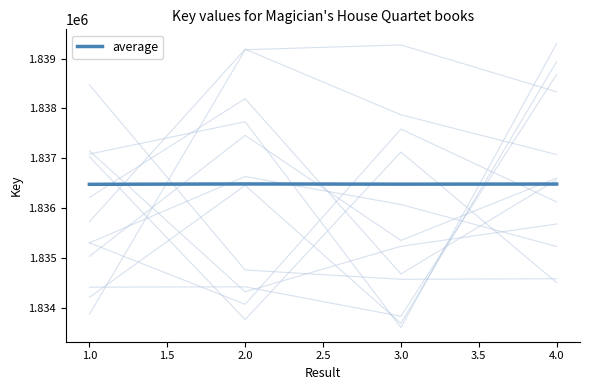

The value of average at 3.0 is 1079006. True or false?

False